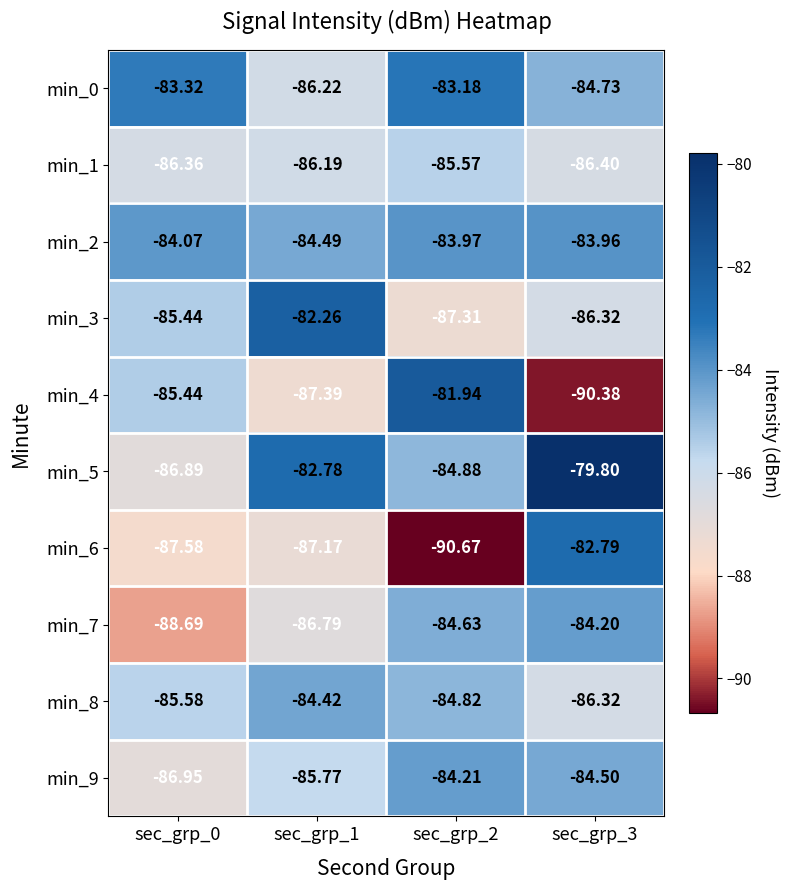

Between sec_grp_0 and sec_grp_1, which series saw the biggest shift?

min_5